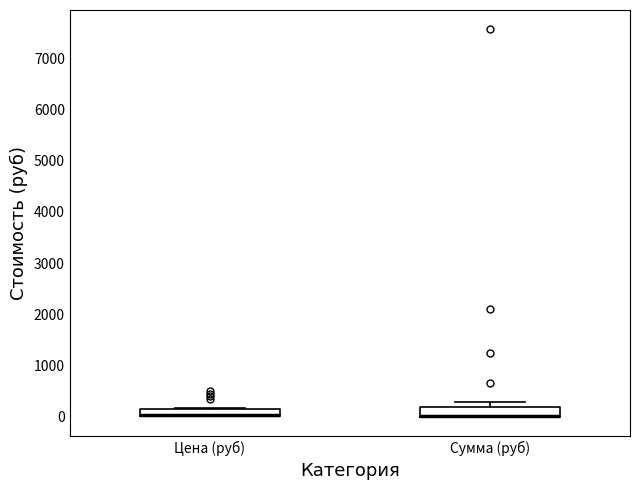

Where is the lower edge of the box for Цена (руб) on the y-axis? The values are not printed on the chart, so give them approximately, as read against the axis.

0